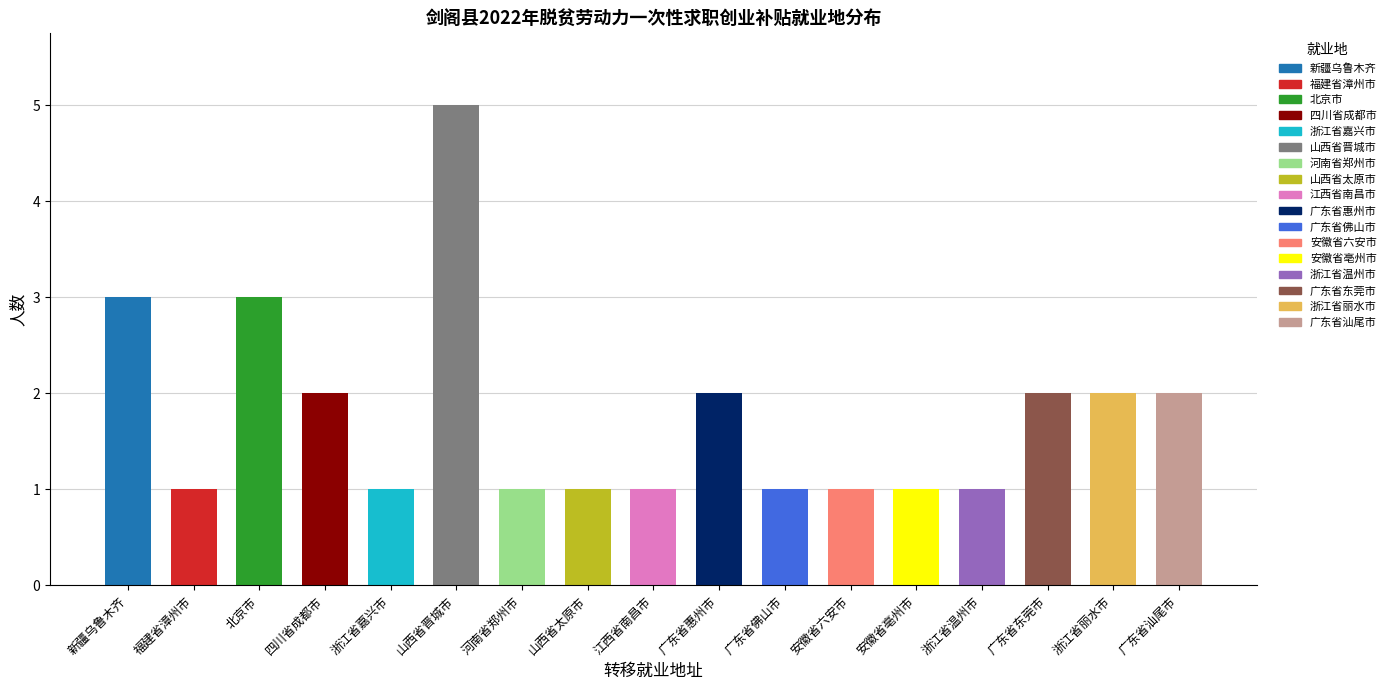

What is the value of the 10th bar from the left?

2